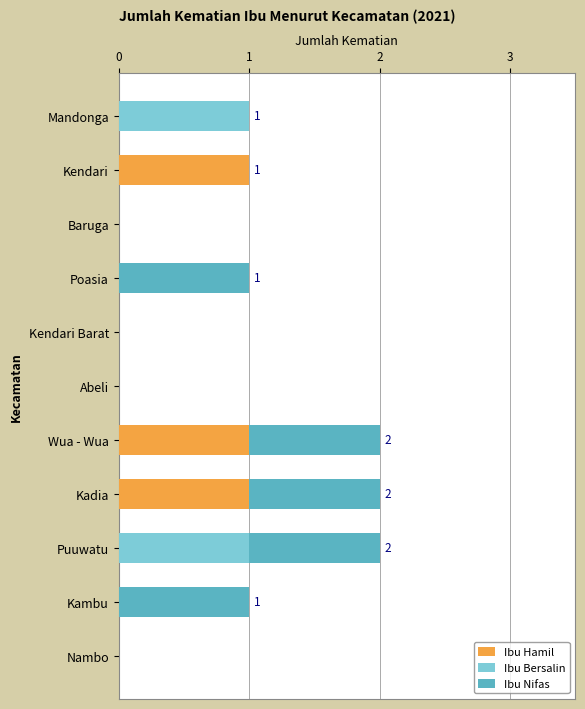

The value of Ibu Hamil at Kendari is 0. True or false?

False